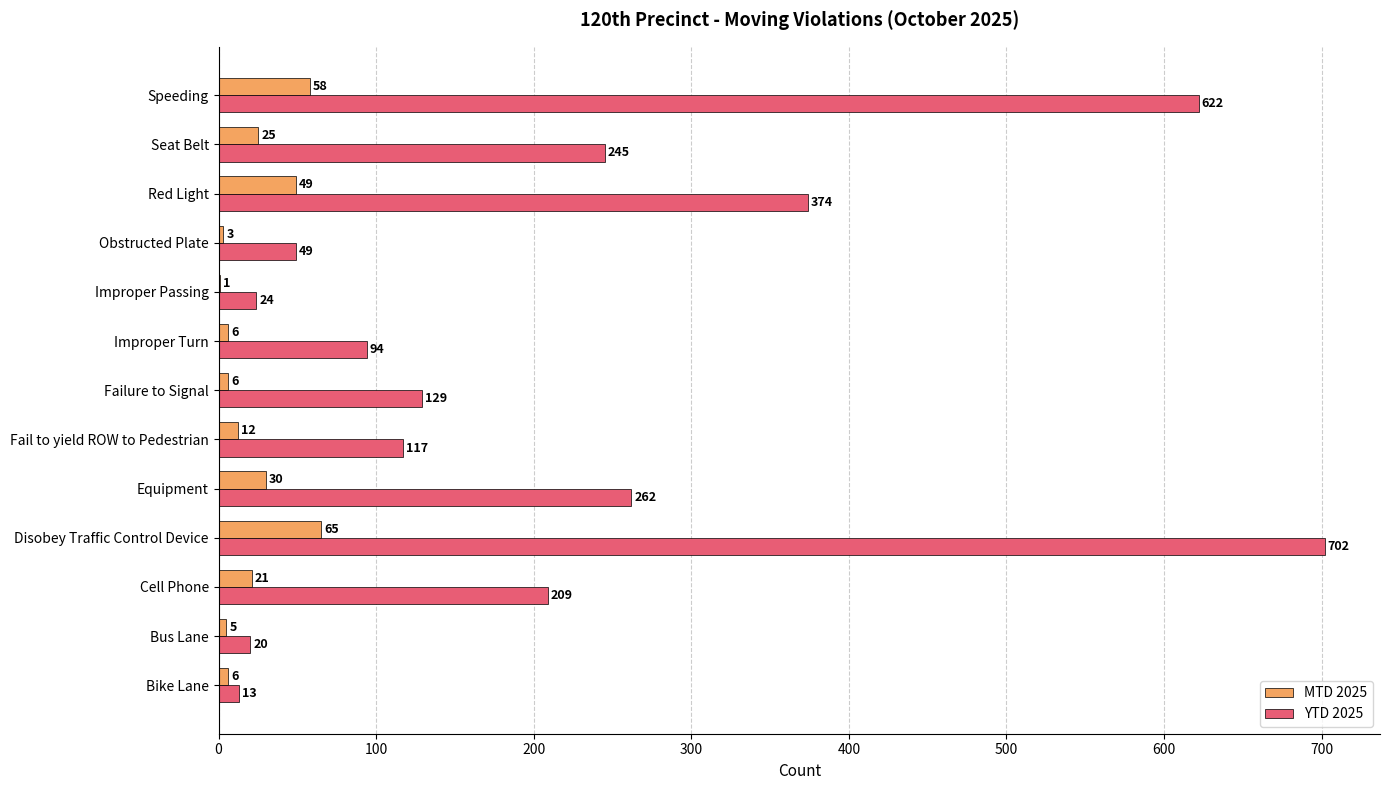

Which category has the highest value in the YTD 2025 series?

Disobey Traffic Control Device